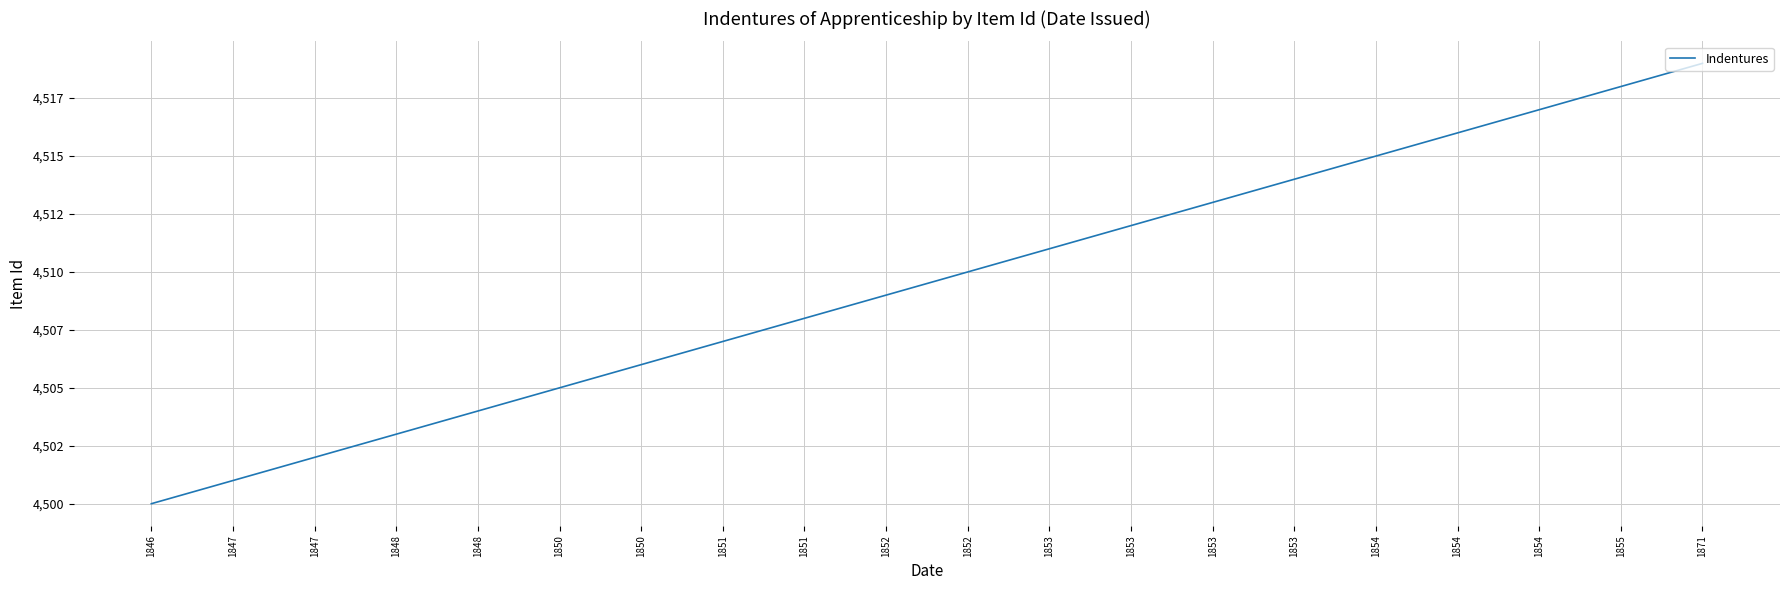

True or false: the data shows 4500 at 1846.

True